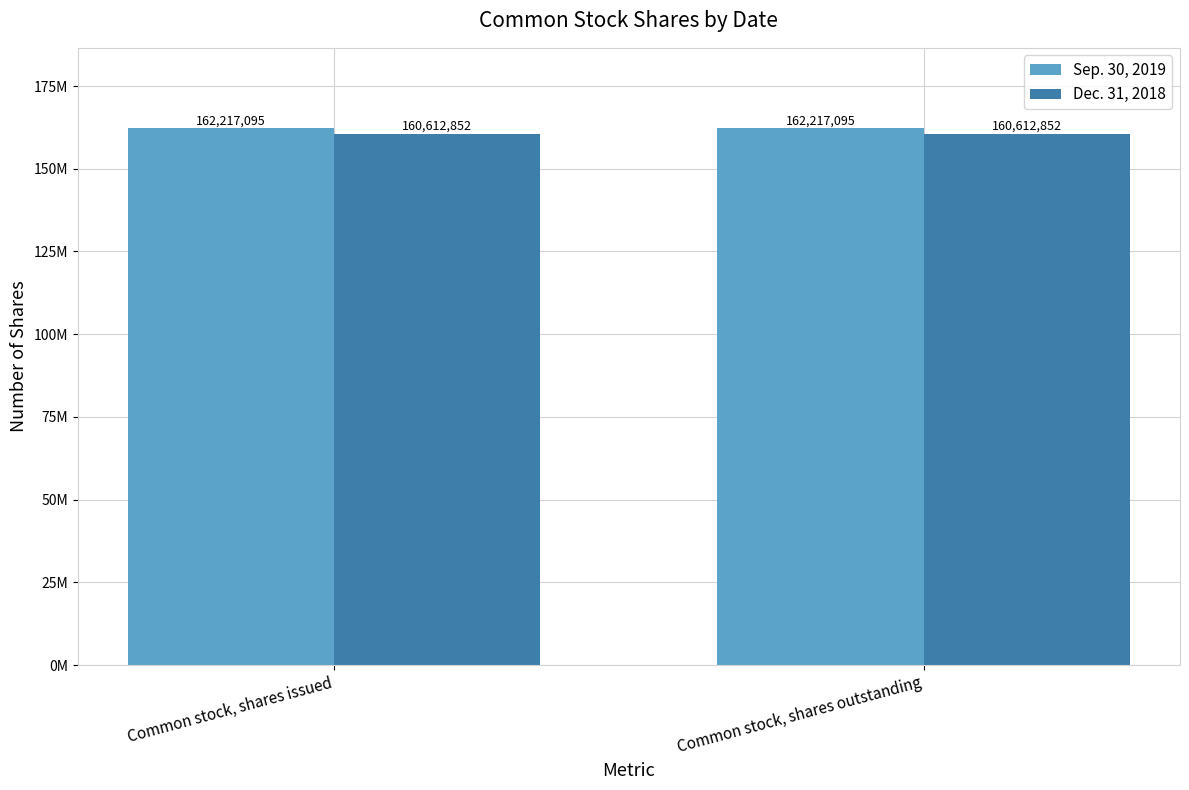

True or false: Sep. 30, 2019 has a value of 219674404 at Common stock, shares outstanding.

False